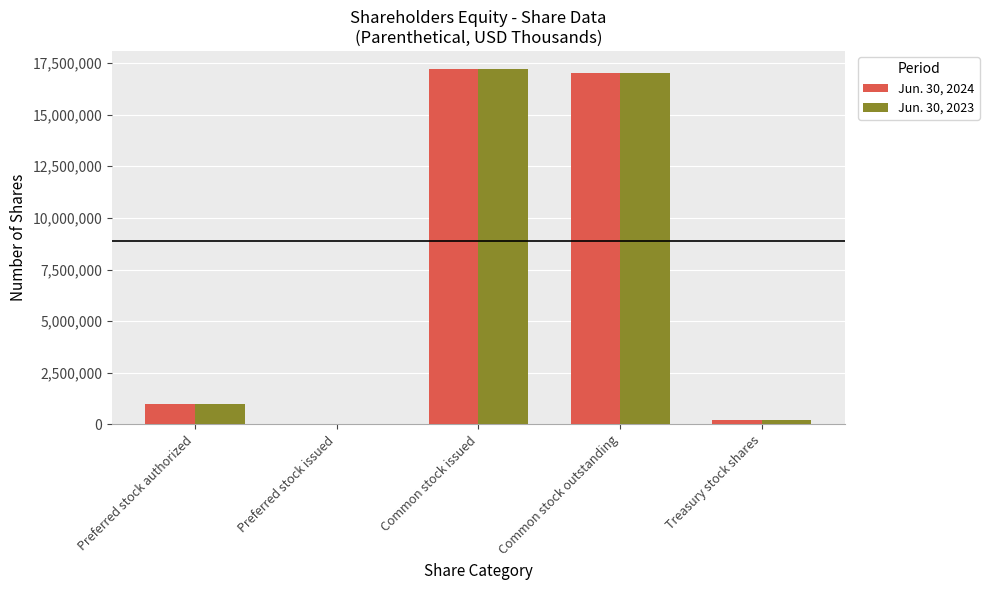

Reading left to right, what are all the values shown in this chart?

Jun. 30, 2024: 1000000	0	17222680	17026828	195852
Jun. 30, 2023: 1000000	0	17222680	17026828	195852